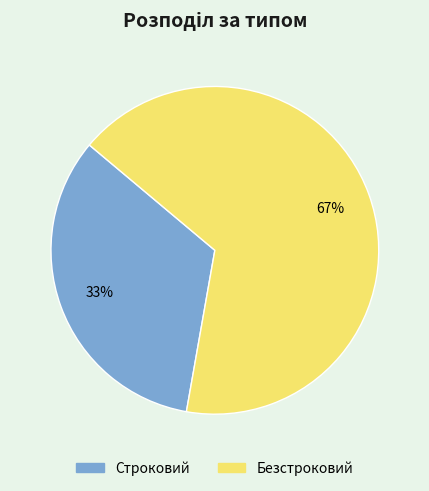

How many segments does this pie chart have?

2